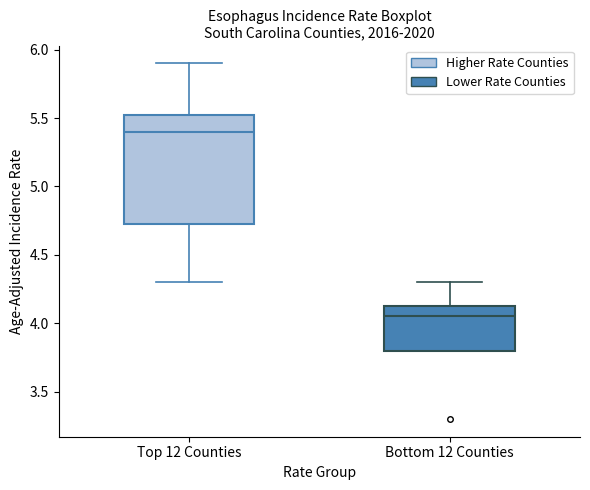

Which box's median line is the highest?

Top 12 Counties